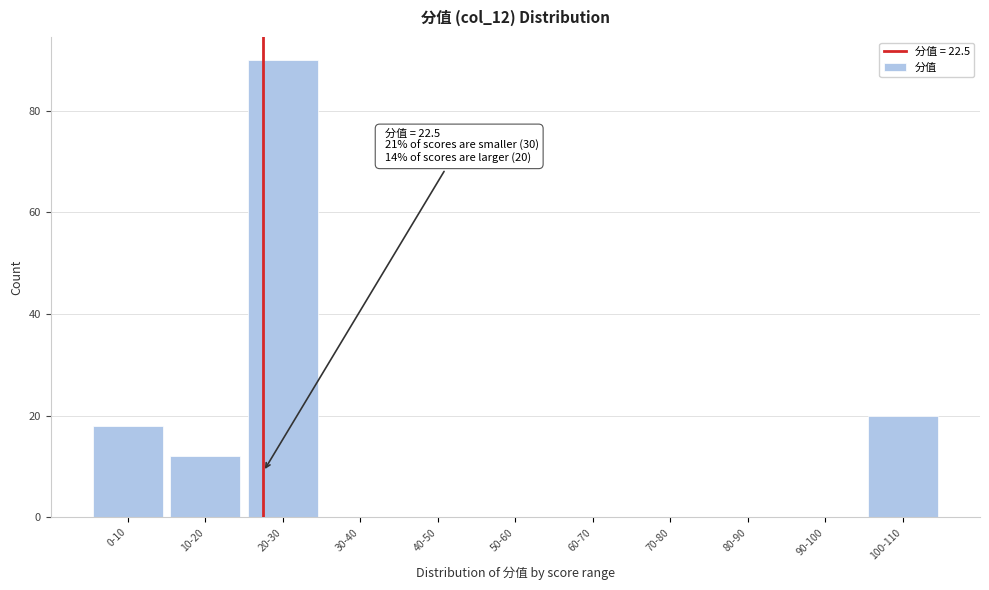

Reading right to left, extract all data points from this chart.

100-110=20	90-100=0	80-90=0	70-80=0	60-70=0	50-60=0	40-50=0	30-40=0	20-30=90	10-20=12	0-10=18